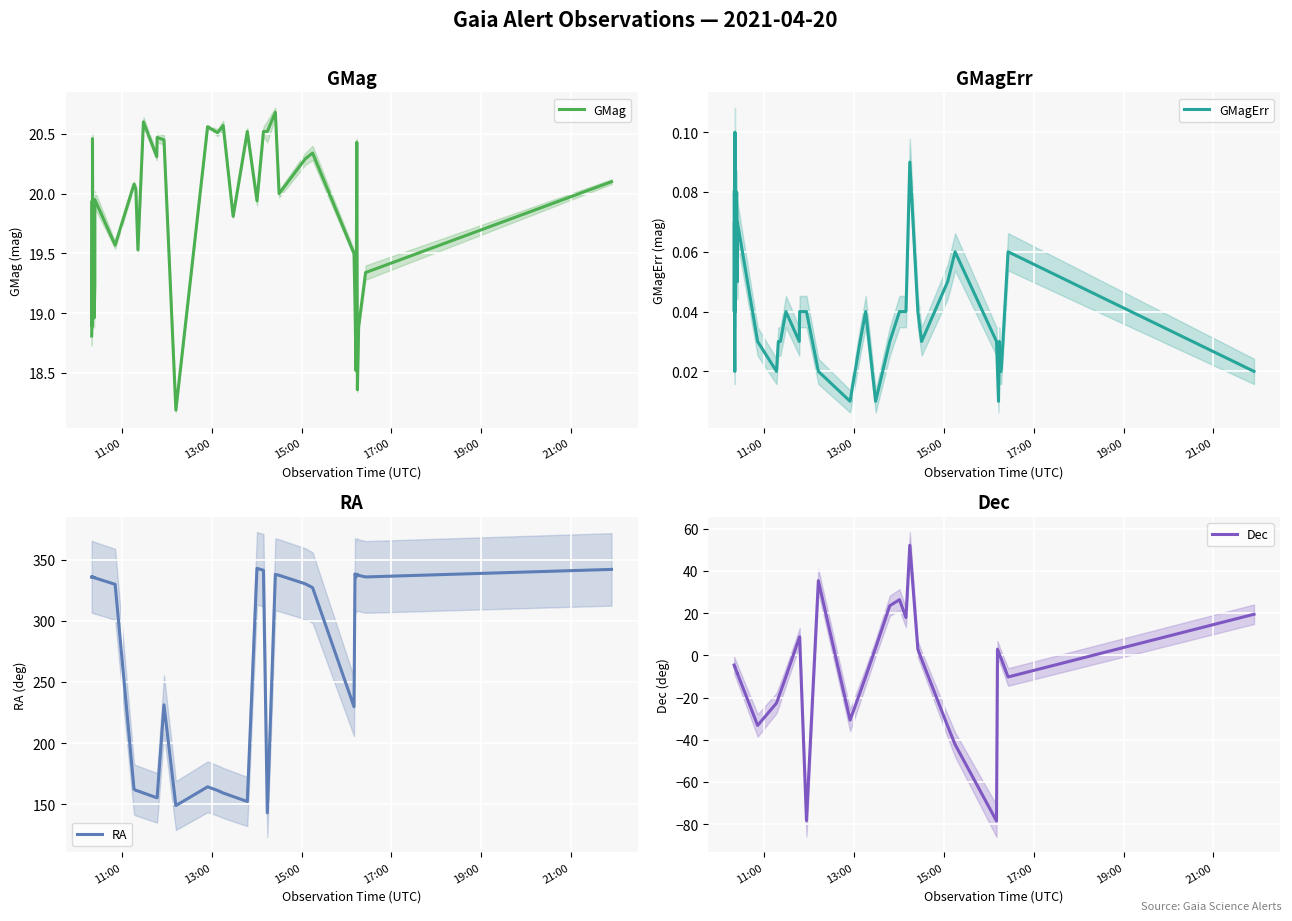

What is the maximum value for GMag?

20.7